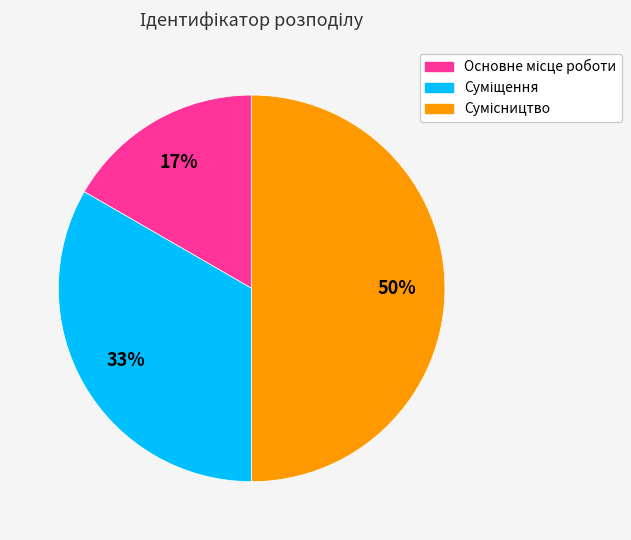

To the nearest percent, what is the average slice percentage?

33%